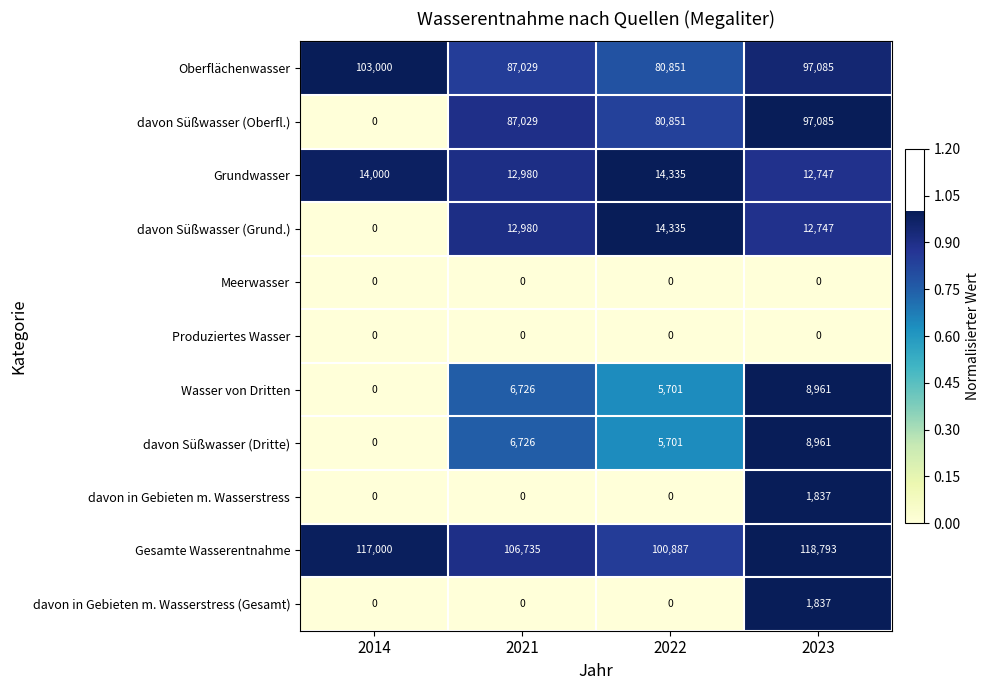

Count the davon in Gebieten m. Wasserstress (Gesamt) values in the range 0 to 1837.

4